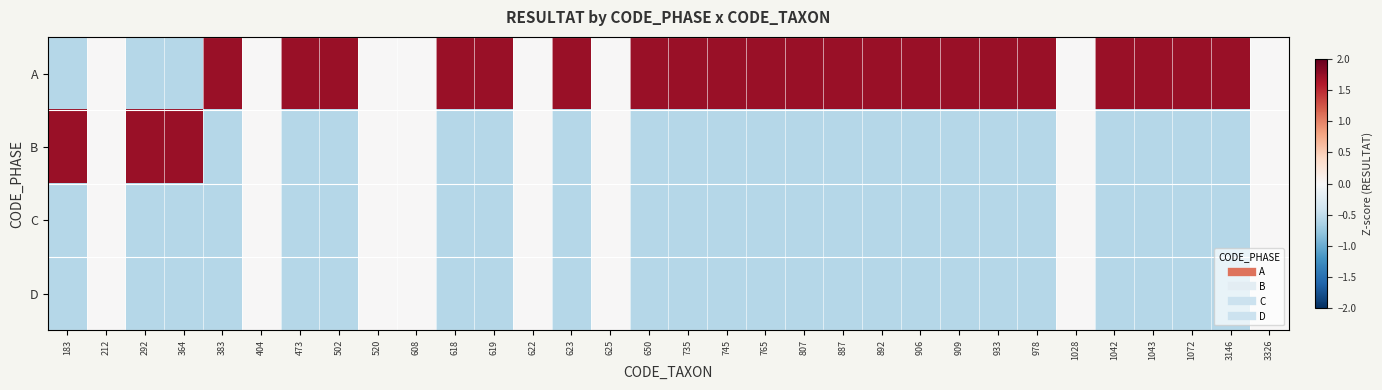

Reading left to right, what are all the values shown in this chart?

A: 183=-0.6	212=0.0	292=-0.6	364=-0.6	383=1.7	404=0.0	473=1.7	502=1.7	520=0.0	608=0.0	618=1.7	619=1.7	622=0.0	623=1.7	625=0.0	650=1.7	735=1.7	745=1.7	765=1.7	807=1.7	887=1.7	892=1.7	906=1.7	909=1.7	933=1.7	978=1.7	1028=0.0	1042=1.7	1043=1.7	1072=1.7	3146=1.7	3326=0.0
B: 183=1.7	212=0.0	292=1.7	364=1.7	383=-0.6	404=0.0	473=-0.6	502=-0.6	520=0.0	608=0.0	618=-0.6	619=-0.6	622=0.0	623=-0.6	625=0.0	650=-0.6	735=-0.6	745=-0.6	765=-0.6	807=-0.6	887=-0.6	892=-0.6	906=-0.6	909=-0.6	933=-0.6	978=-0.6	1028=0.0	1042=-0.6	1043=-0.6	1072=-0.6	3146=-0.6	3326=0.0
C: 183=-0.6	212=0.0	292=-0.6	364=-0.6	383=-0.6	404=0.0	473=-0.6	502=-0.6	520=0.0	608=0.0	618=-0.6	619=-0.6	622=0.0	623=-0.6	625=0.0	650=-0.6	735=-0.6	745=-0.6	765=-0.6	807=-0.6	887=-0.6	892=-0.6	906=-0.6	909=-0.6	933=-0.6	978=-0.6	1028=0.0	1042=-0.6	1043=-0.6	1072=-0.6	3146=-0.6	3326=0.0
D: 183=-0.6	212=0.0	292=-0.6	364=-0.6	383=-0.6	404=0.0	473=-0.6	502=-0.6	520=0.0	608=0.0	618=-0.6	619=-0.6	622=0.0	623=-0.6	625=0.0	650=-0.6	735=-0.6	745=-0.6	765=-0.6	807=-0.6	887=-0.6	892=-0.6	906=-0.6	909=-0.6	933=-0.6	978=-0.6	1028=0.0	1042=-0.6	1043=-0.6	1072=-0.6	3146=-0.6	3326=0.0